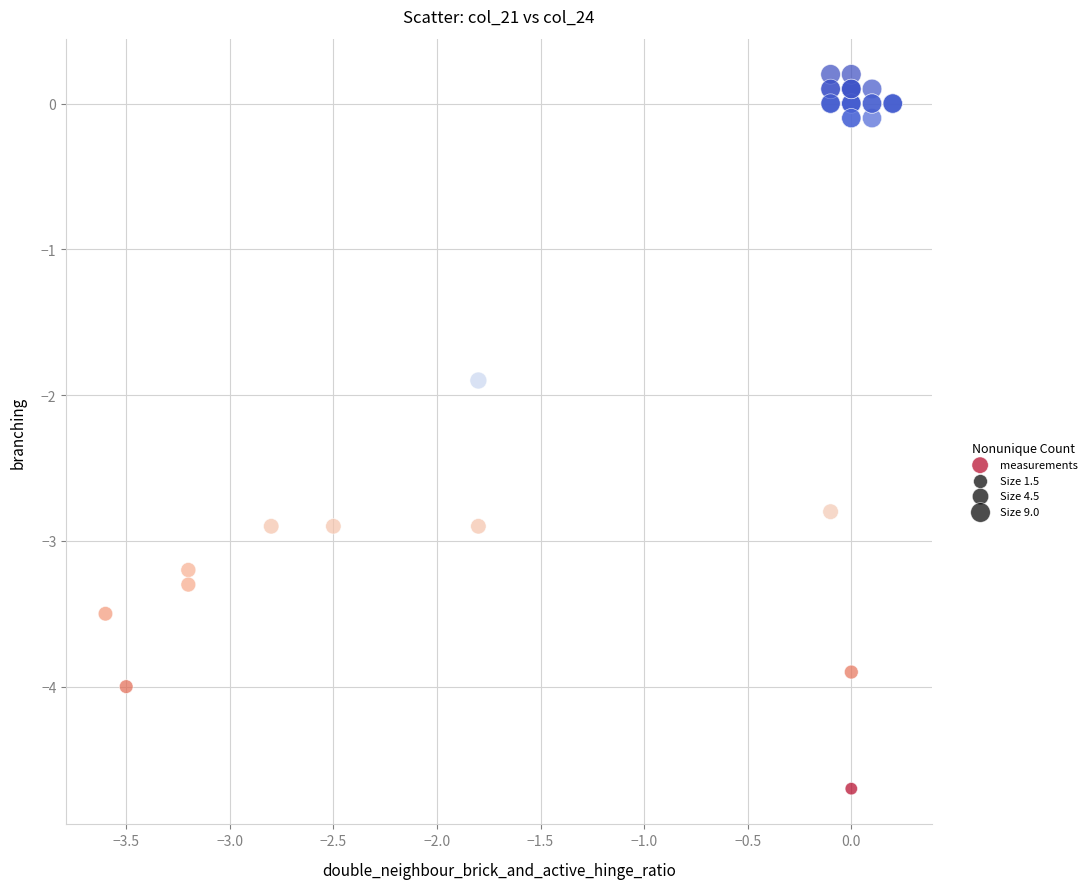

What Y value in the scatter plot is closest to -2?

-1.9